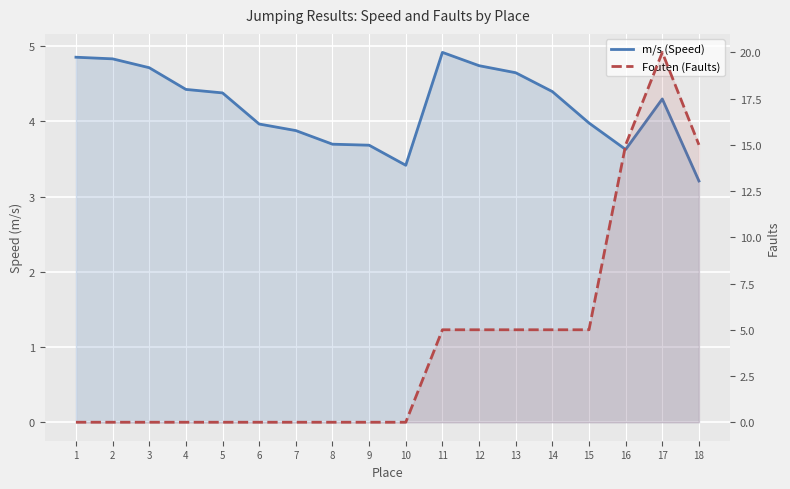

True or false: Fouten (Faults) has more than 1 interior local peaks.

False